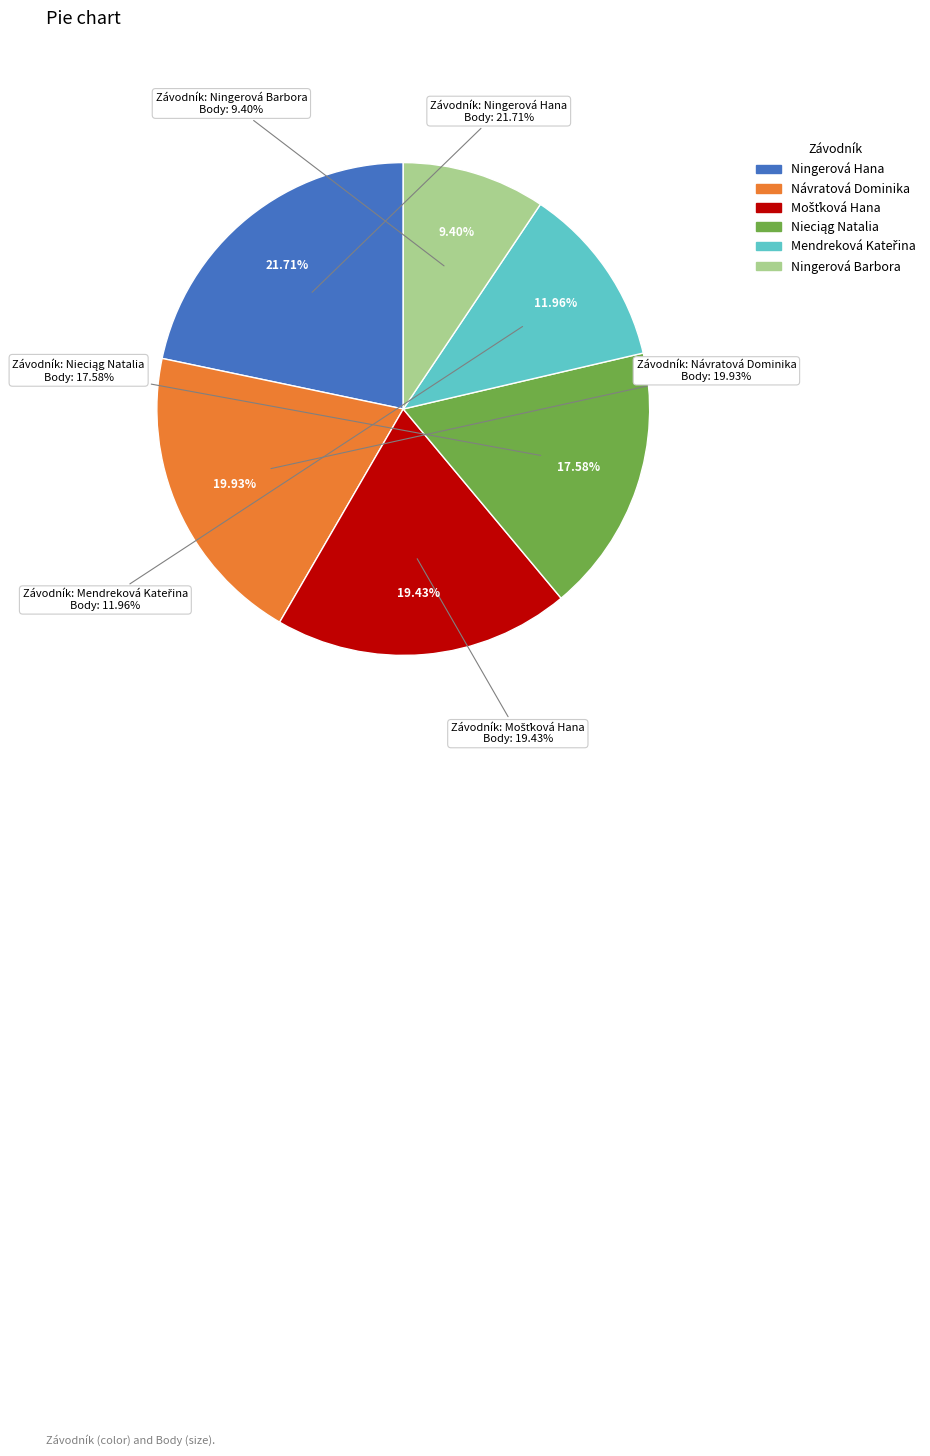

Between Mošťková Hana and Nieciąg Natalia, which is larger?

Mošťková Hana